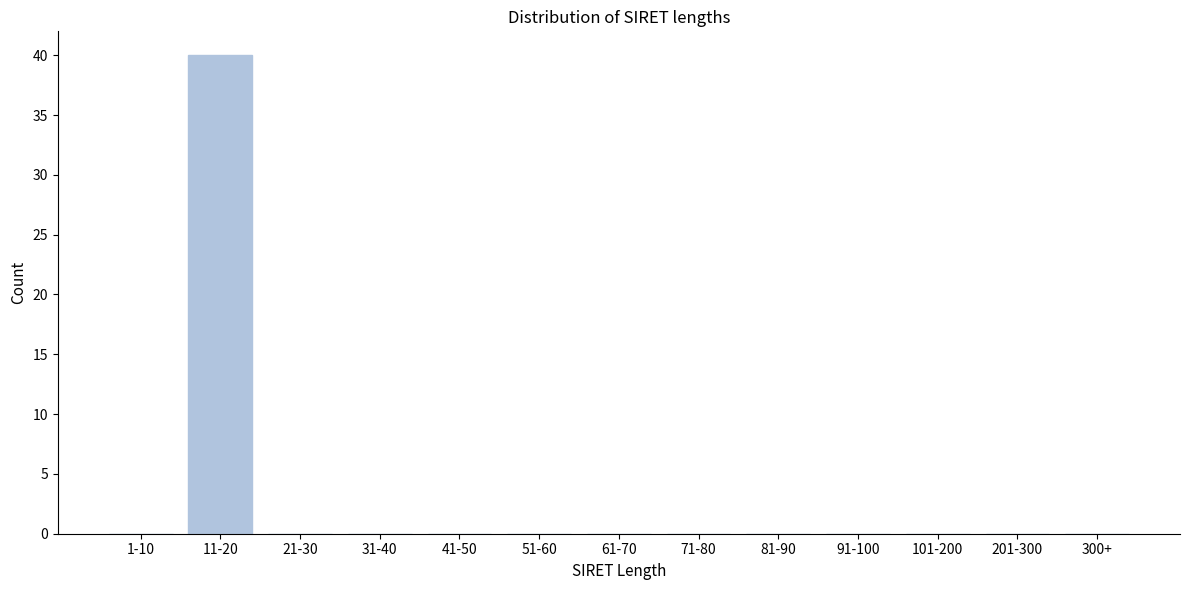

Reading left to right, list all the values displayed in this chart.

1-10=0	11-20=40	21-30=0	31-40=0	41-50=0	51-60=0	61-70=0	71-80=0	81-90=0	91-100=0	101-200=0	201-300=0	300+=0